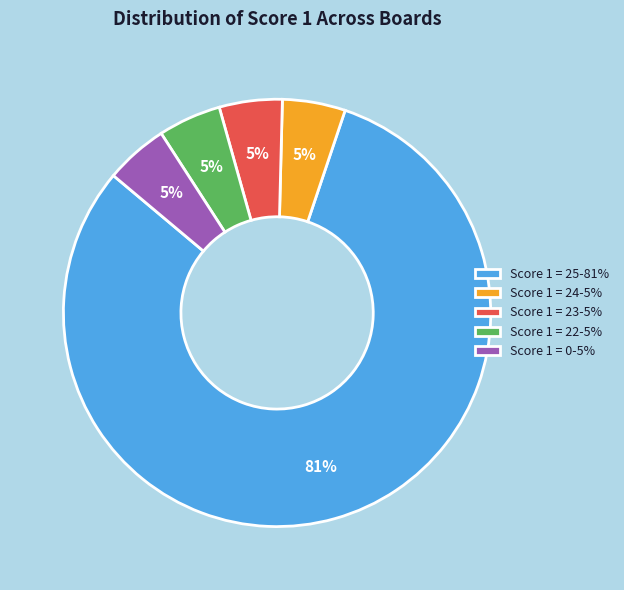

To the nearest percent, what is the average slice percentage?

20%